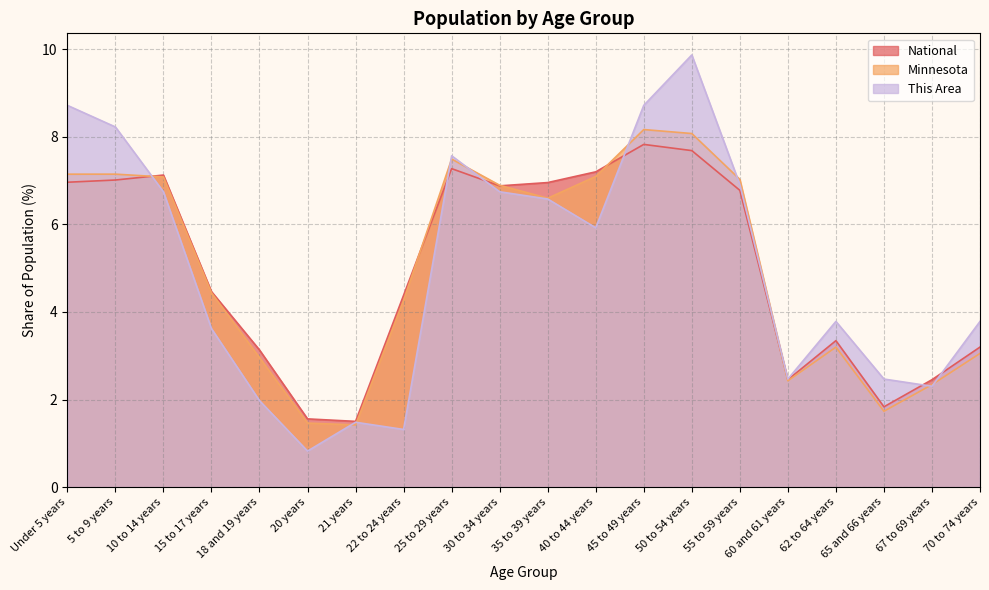

Is it true that Minnesota equals 1.7 at 15 to 17 years?

False